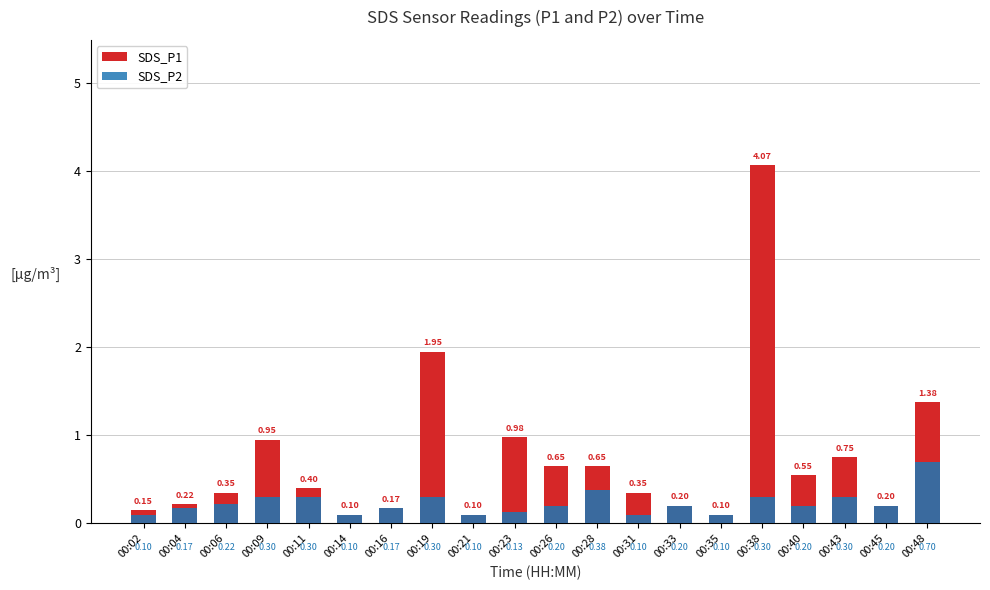

Which series has the largest total across all categories?

SDS_P1